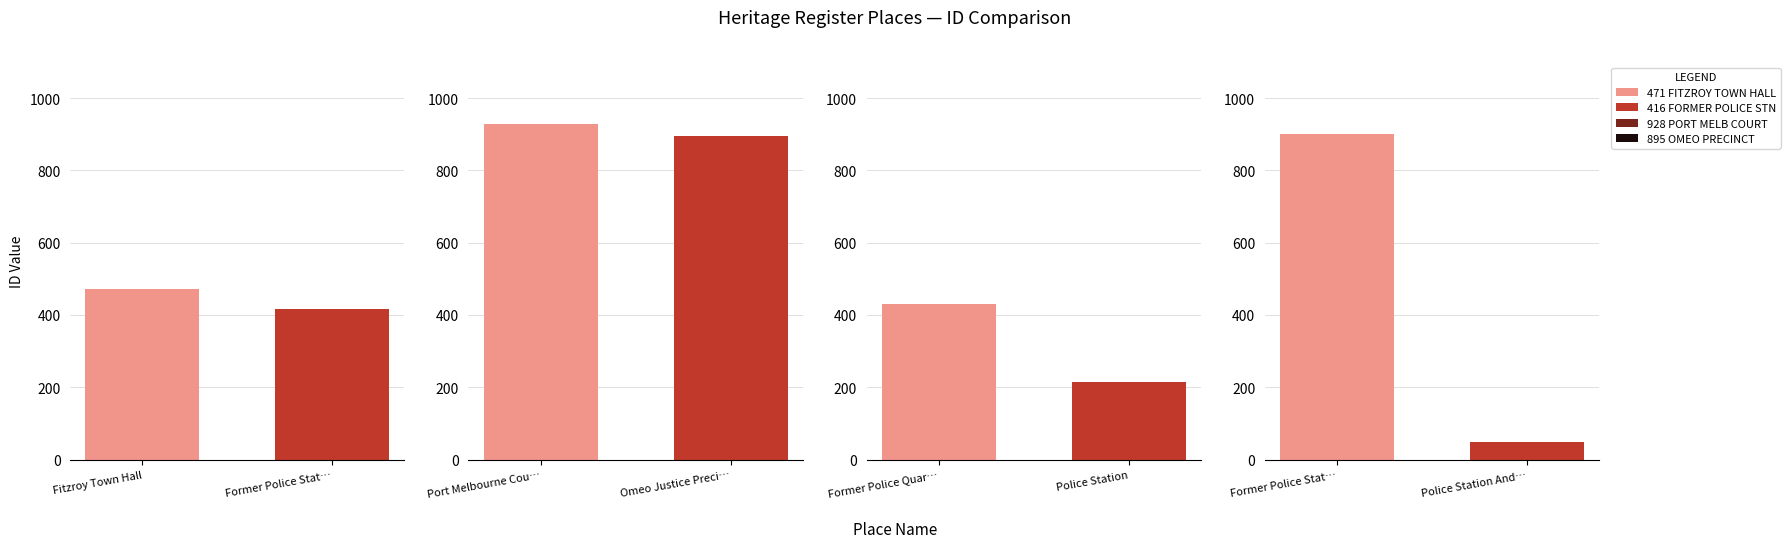

Reading left to right, list all the values displayed in this chart.

471	416	928	895	431	215	901	48